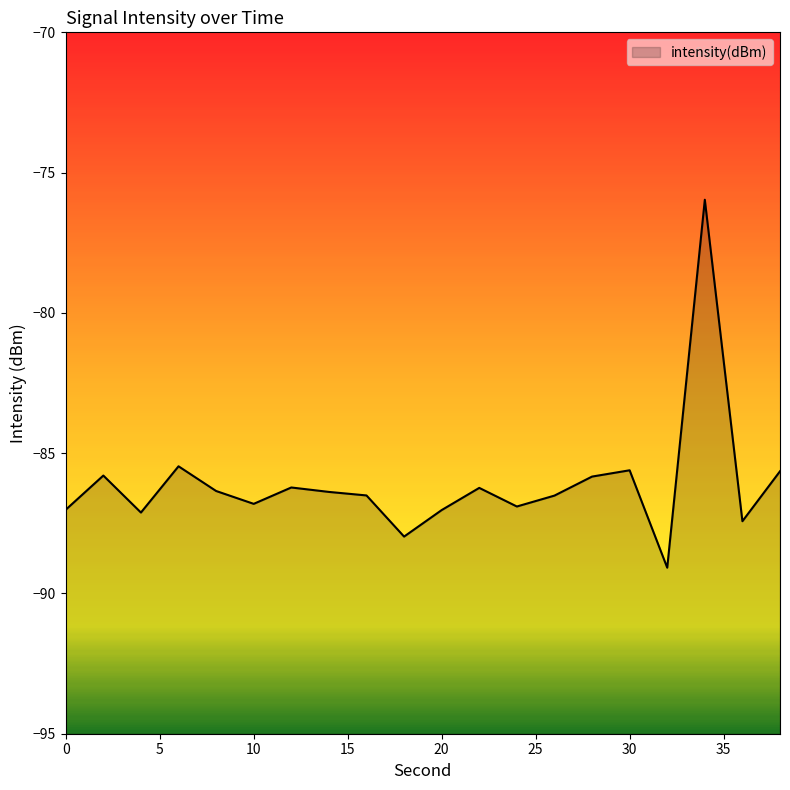

Which has a higher value, 34 or 32?

34